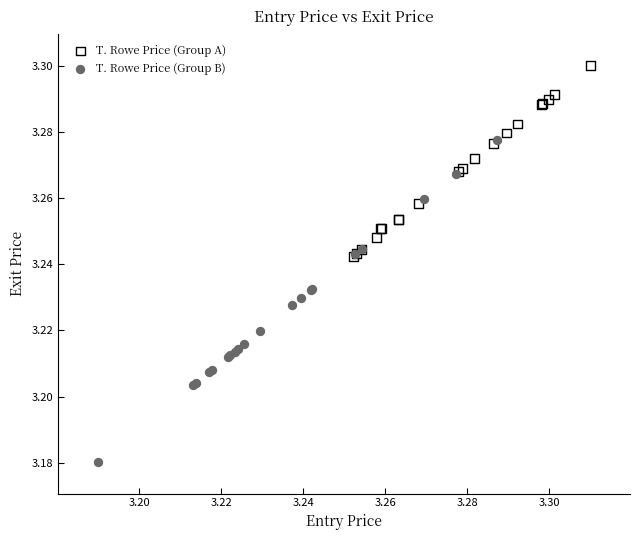

Which series reaches the maximum Y coordinate?

T. Rowe Price (Group A)